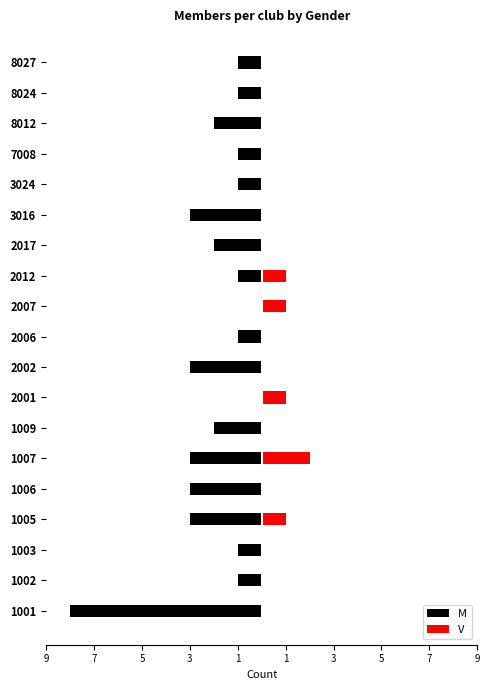

List the series in order of their peak value, lowest first.

M, V